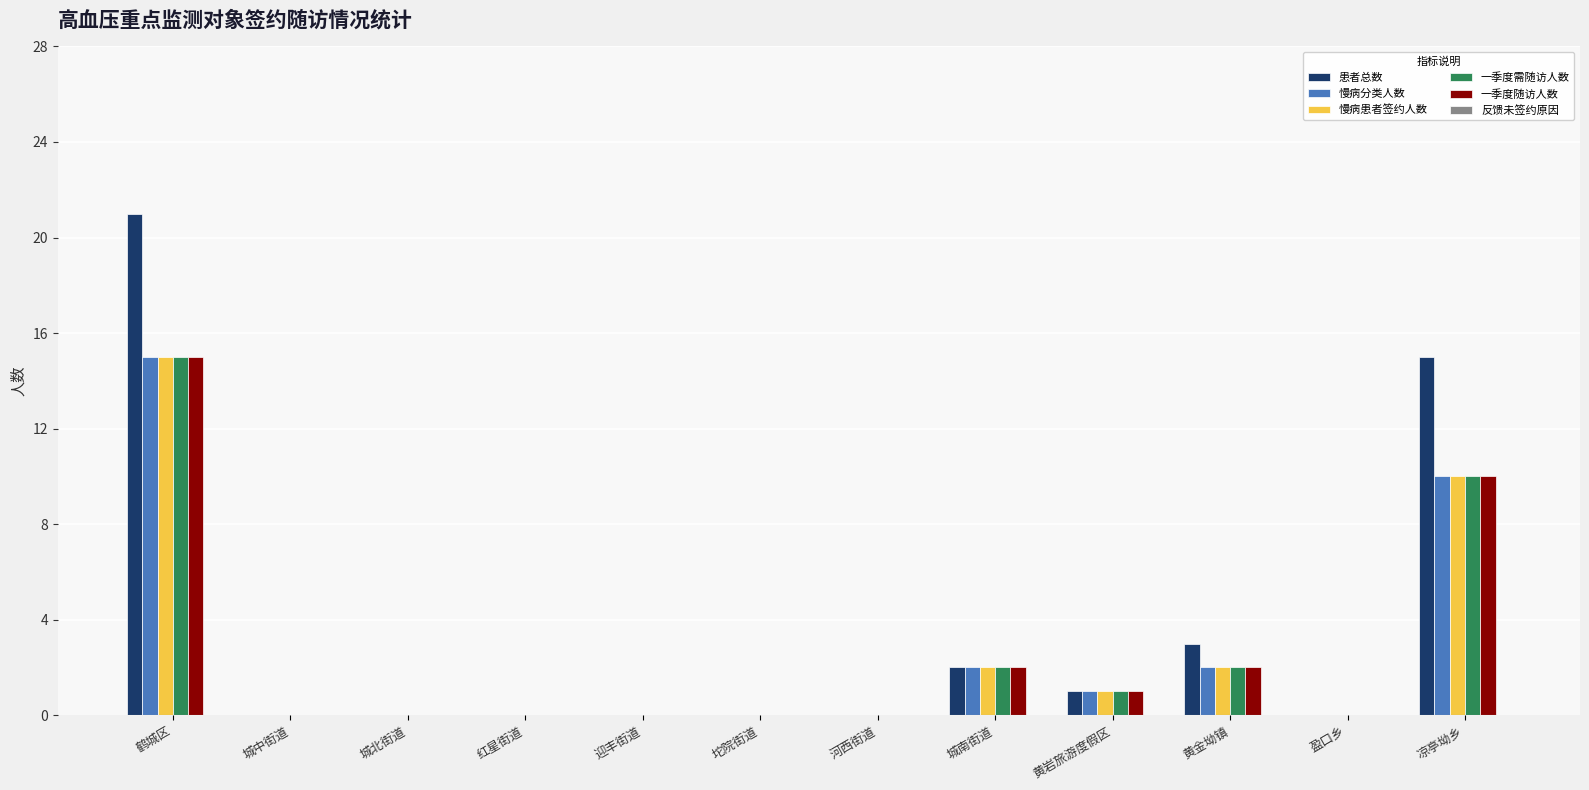

The value of 一季度需随访人数 at 鹤城区 is 6. True or false?

False